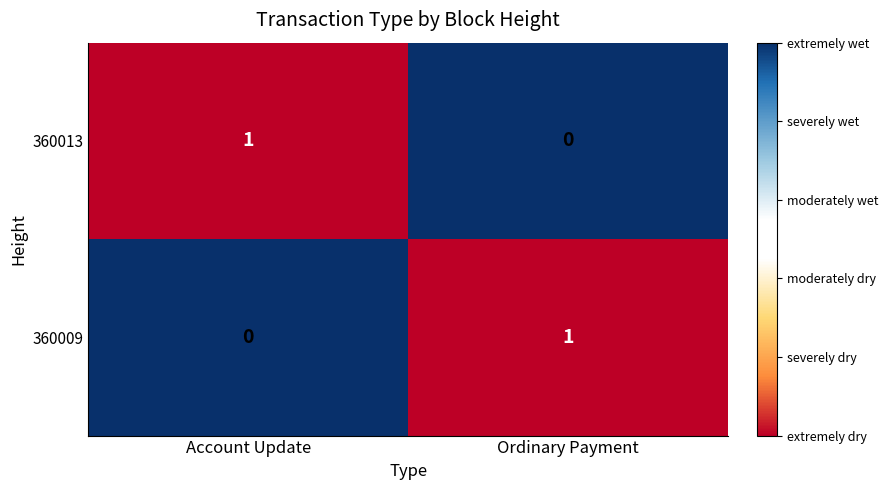

Where is 360013 nearest to the value 0?

Ordinary Payment